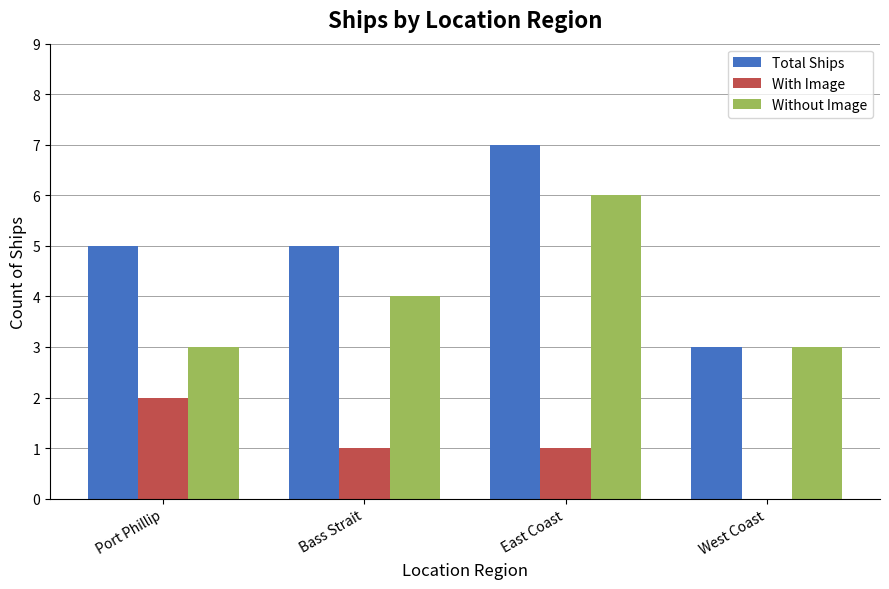

Reading right to left, transcribe all the data shown in this chart.

Total Ships: West Coast=3	East Coast=7	Bass Strait=5	Port Phillip=5
With Image: West Coast=0	East Coast=1	Bass Strait=1	Port Phillip=2
Without Image: West Coast=3	East Coast=6	Bass Strait=4	Port Phillip=3